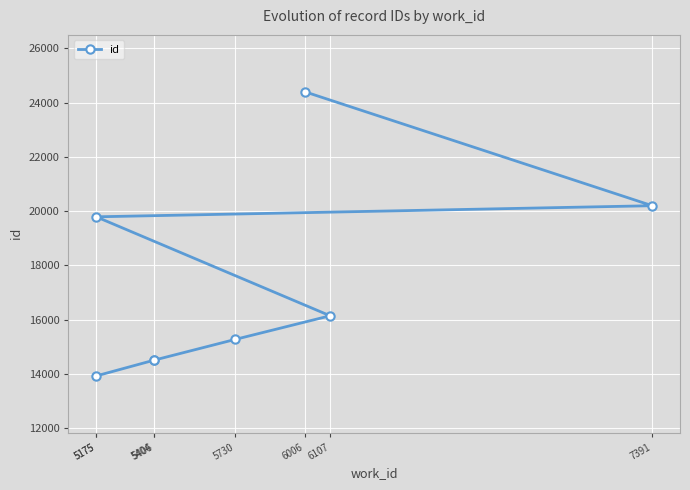

Between 7391 and 5404, which is larger?

7391